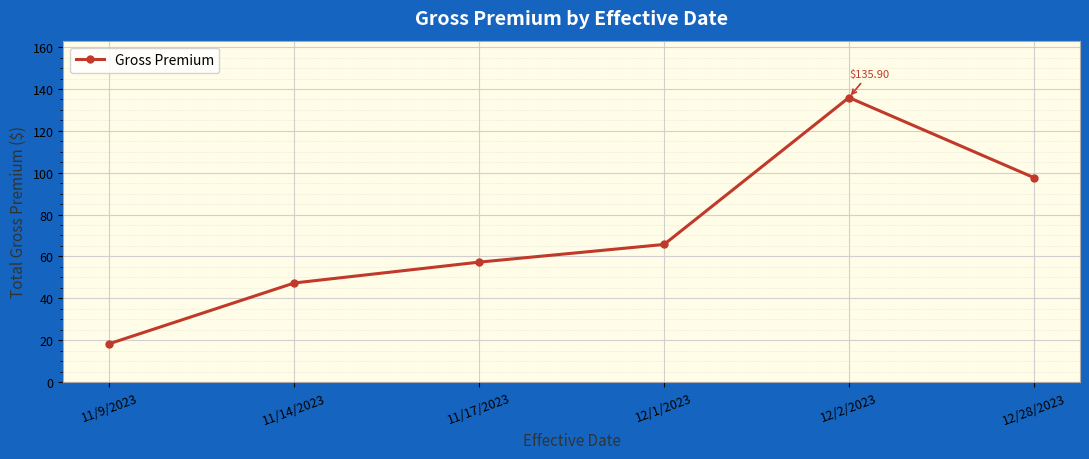

What is the label of the 6th point from the right?

11/9/2023